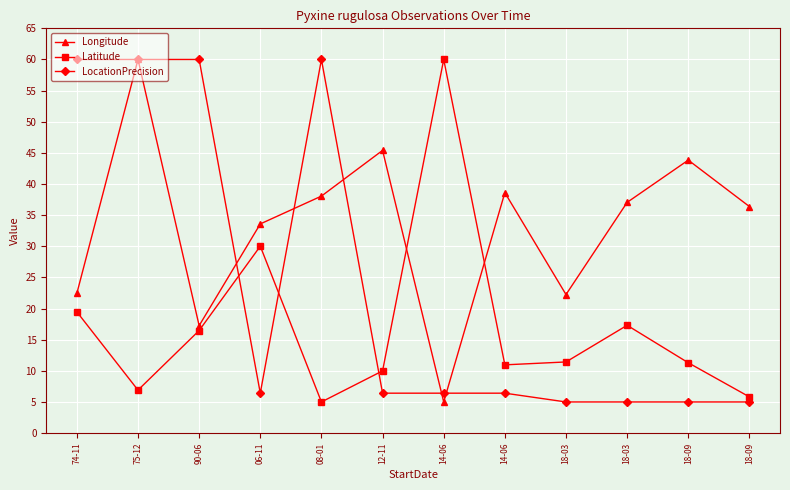

Which series changed the most between 08-01 and 18-03?

LocationPrecision